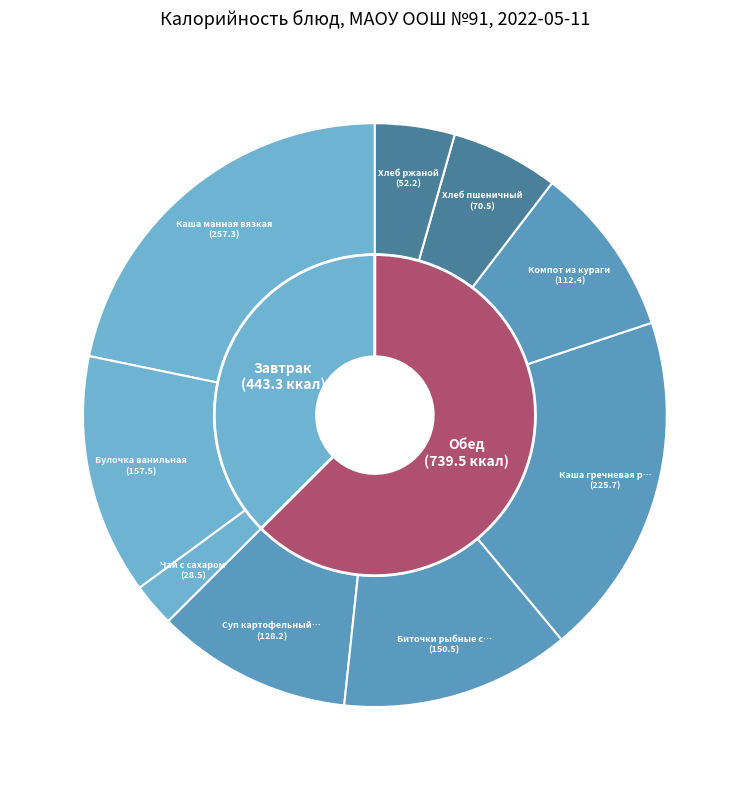

The Каша манная вязкая slice represents 13% of the pie. True or false?

False